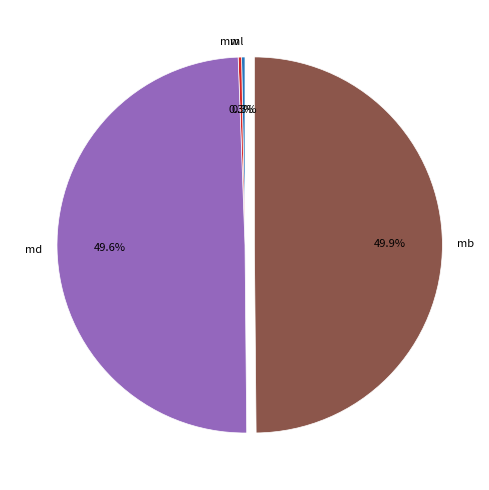

Does md represent more than half of the total?

No